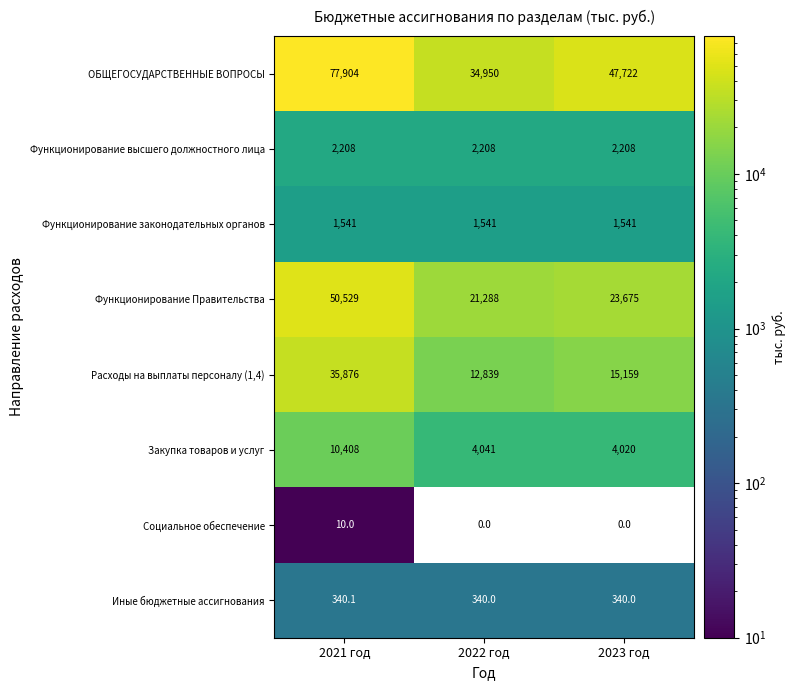

What is the total value across all series at 2023 год?

94665.0